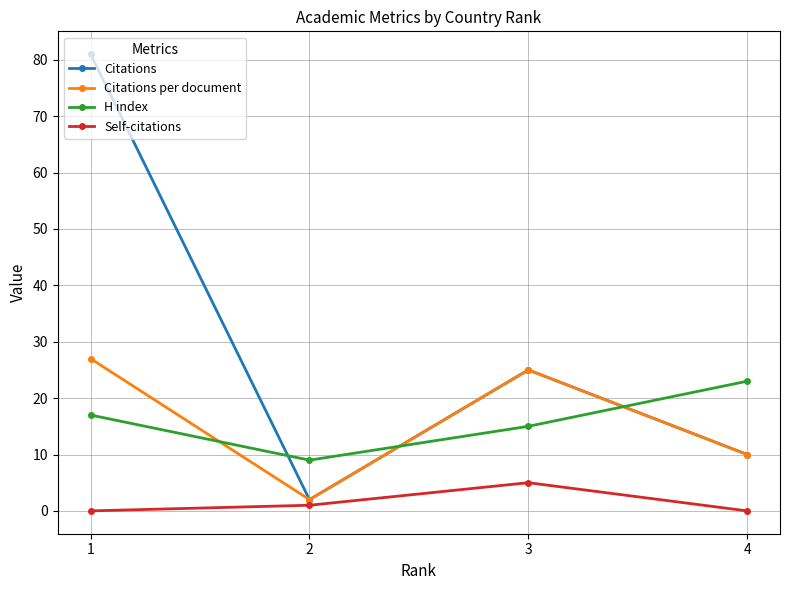

What are all the series names shown in the legend?

Citations, Citations per document, H index, Self-citations